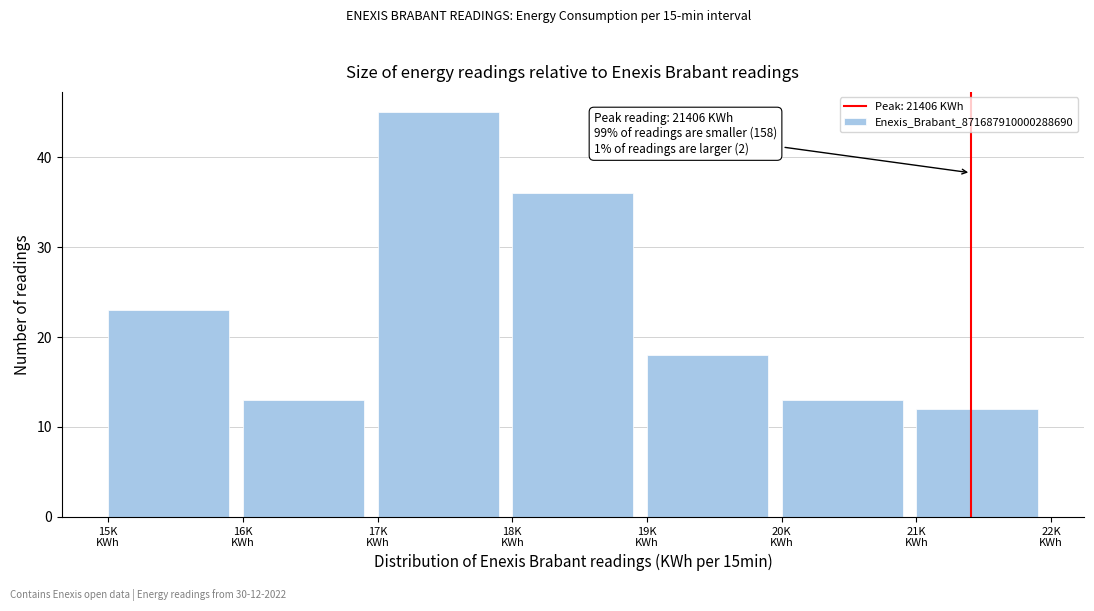

Reading left to right, what are all the values shown in this chart?

23	13	45	36	18	13	12